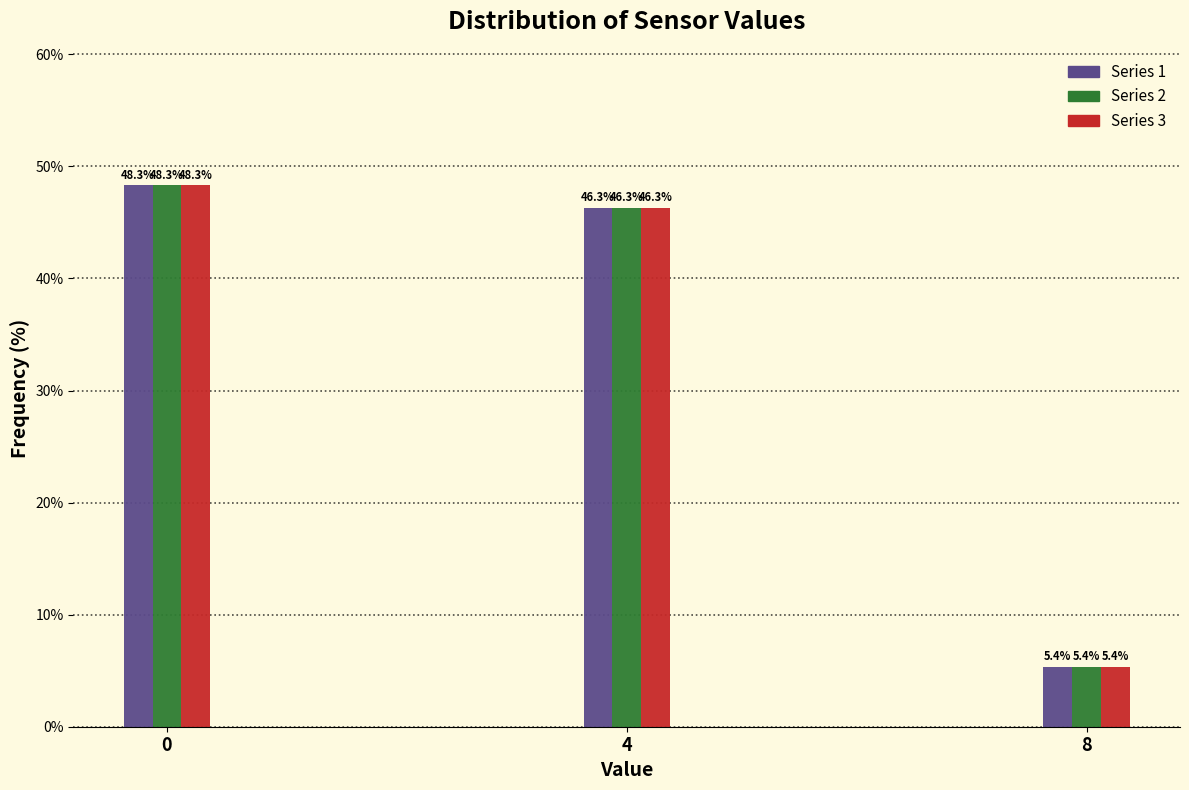

Reading left to right, list all the values displayed in this chart.

Series 1: 0=48.3	4=46.3	8=5.4
Series 2: 0=48.3	4=46.3	8=5.4
Series 3: 0=48.3	4=46.3	8=5.4